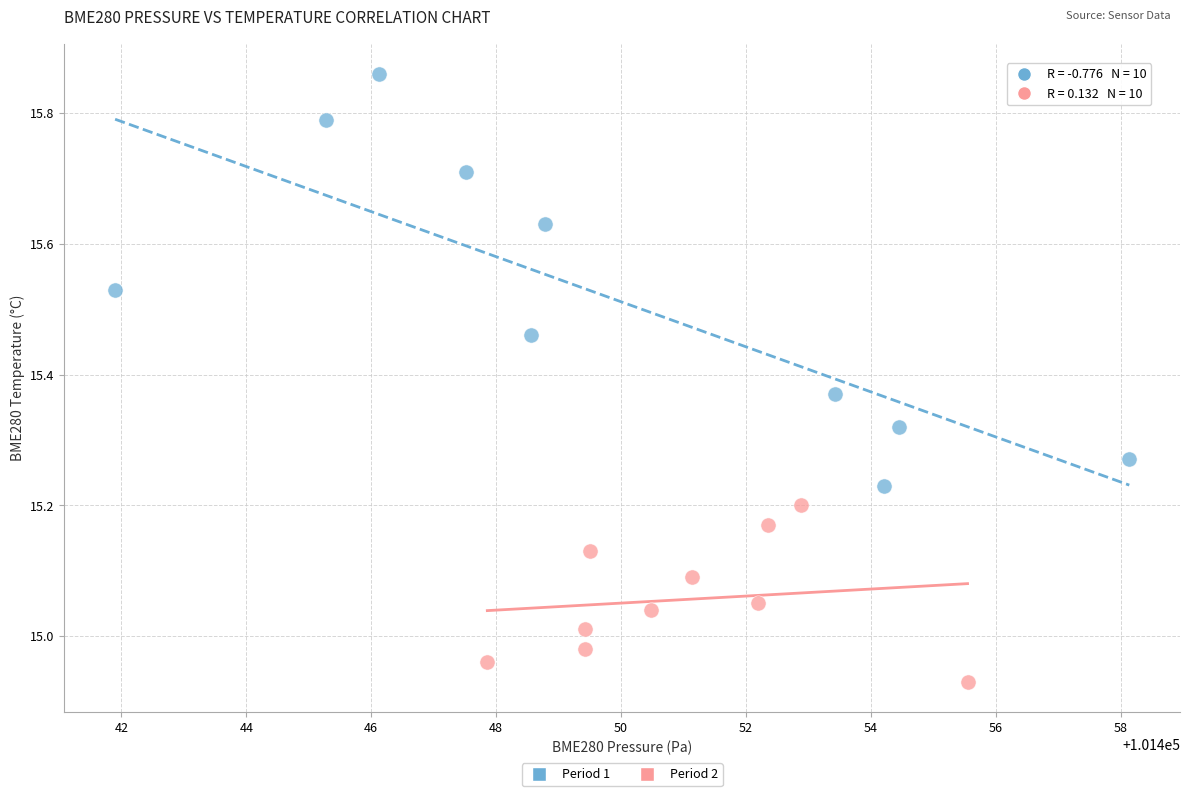

Which series contains the lowest Y value?

Period 2